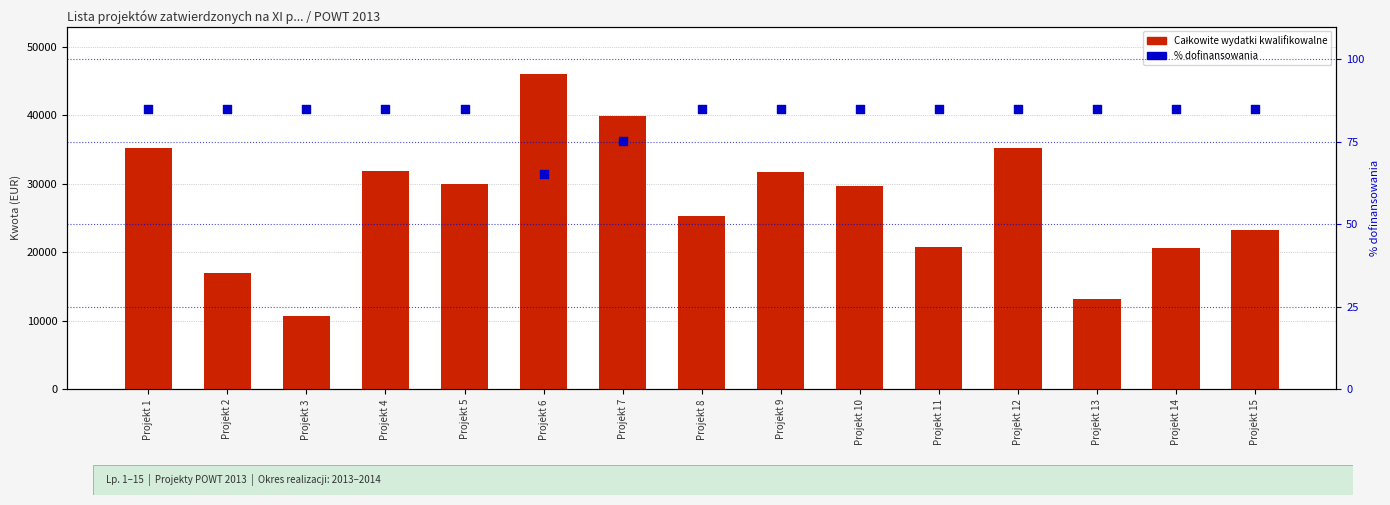

Which series reaches the minimum Y coordinate?

% dofinansowania